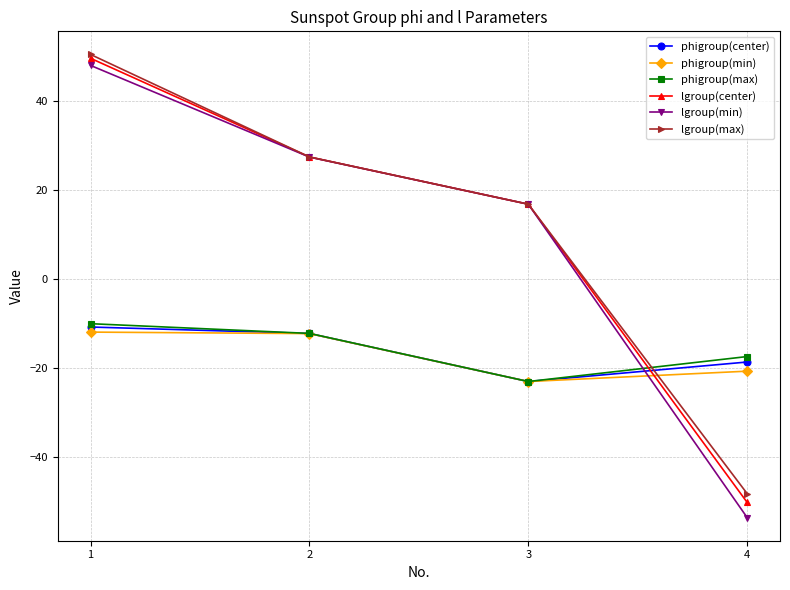

What is the value of the phigroup(min) point at the 3rd from the left?

-23.1